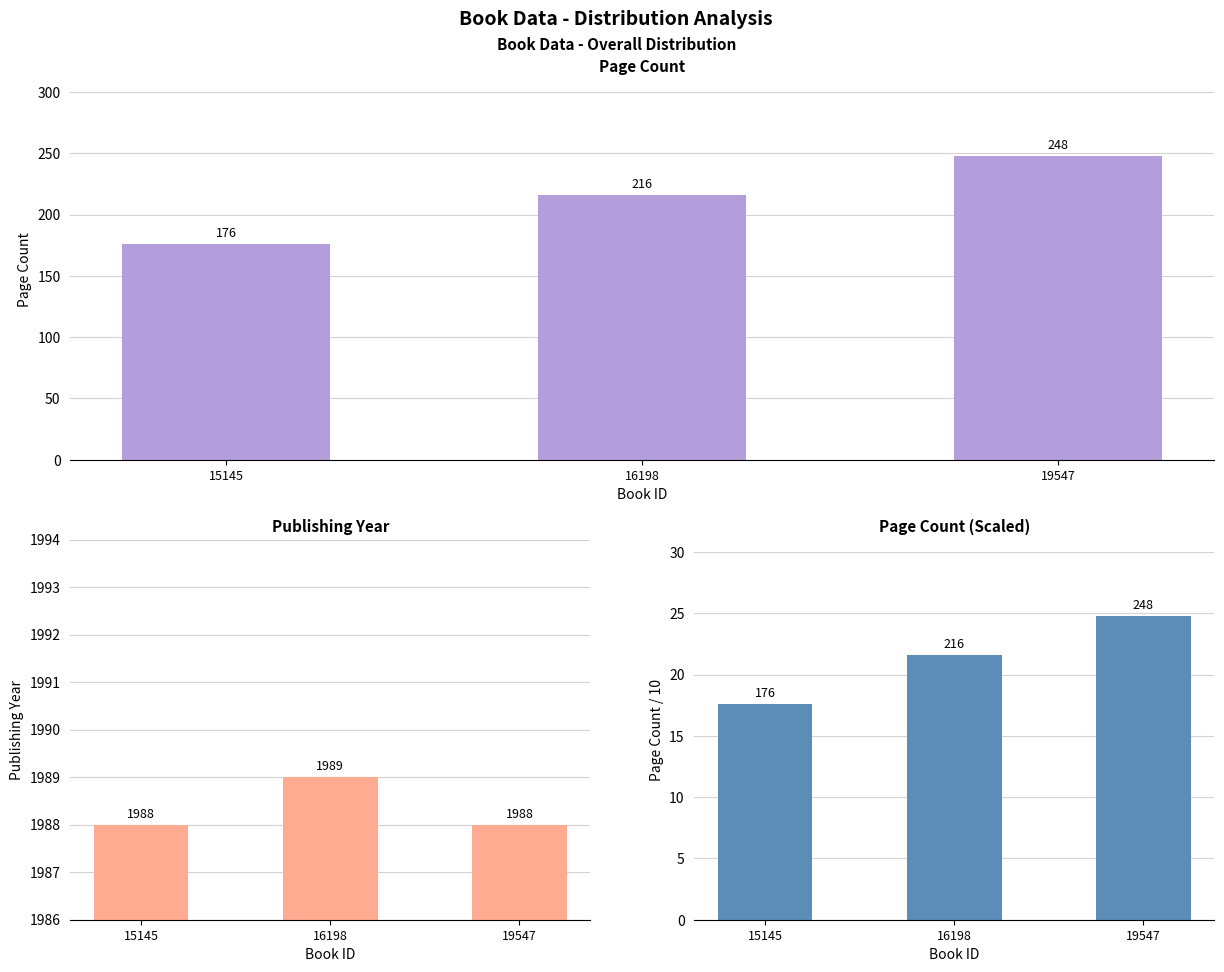

What is the value of the pageCount bar at the 2nd from the left?

216.0